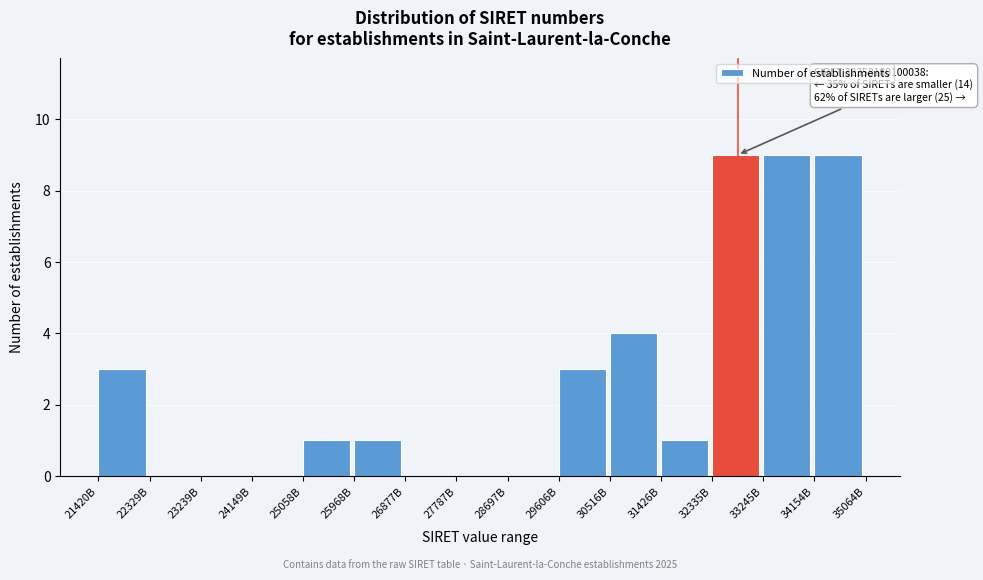

Reading left to right, list all the values displayed in this chart.

21420B=3	22329B=0	23239B=0	24149B=0	25058B=1	25968B=1	26877B=0	27787B=0	28697B=0	29606B=3	30516B=4	31426B=1	32335B=9	33245B=9	34154B=9